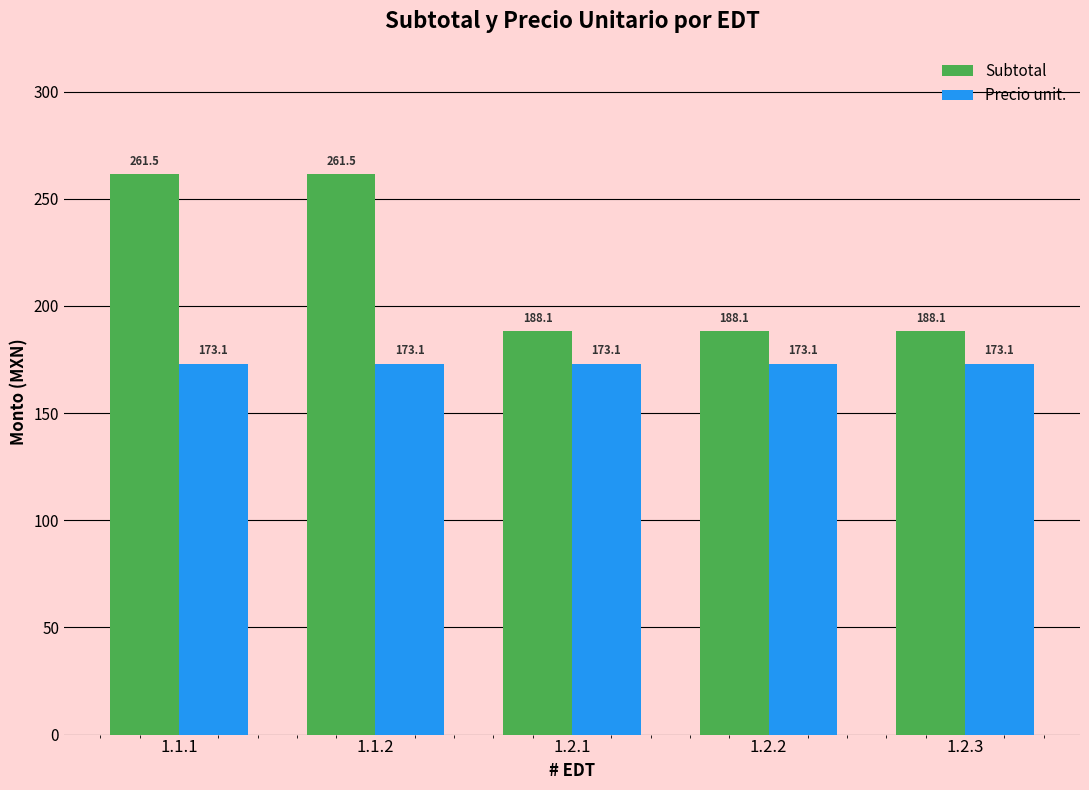

What is the approximate value of Subtotal at 1.2.3?

188.1